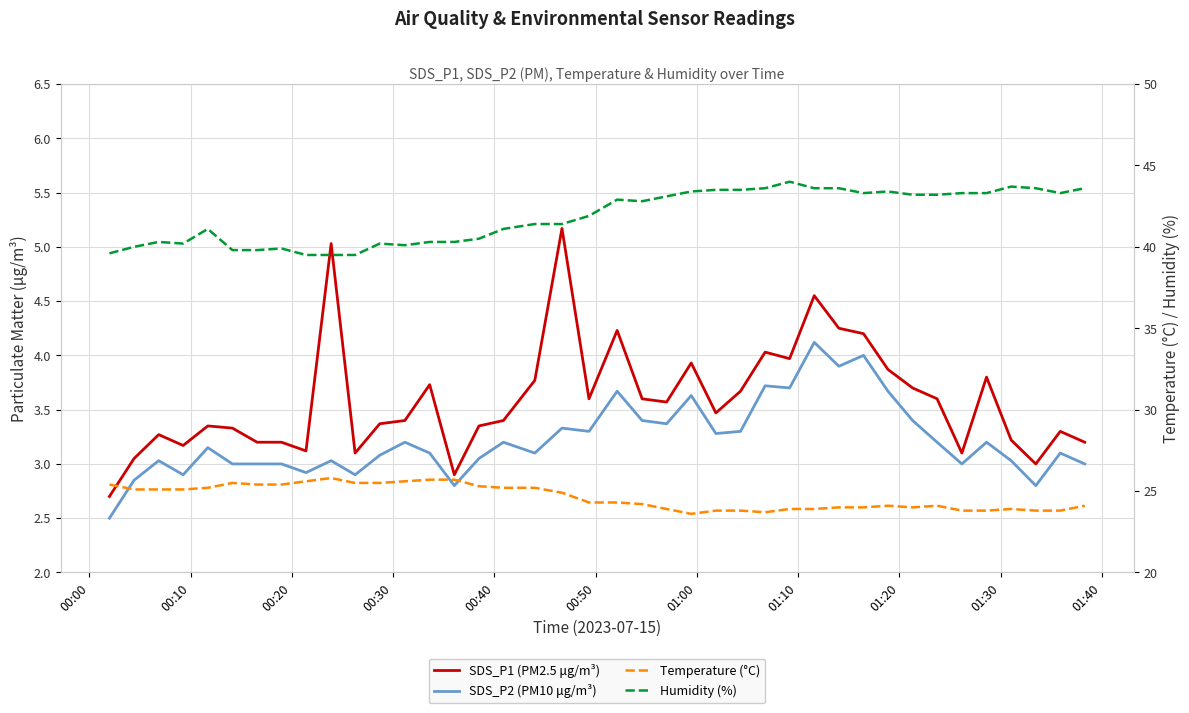

What is the average value of the SDS_P2 (PM10 μg/m³) series?

3.2